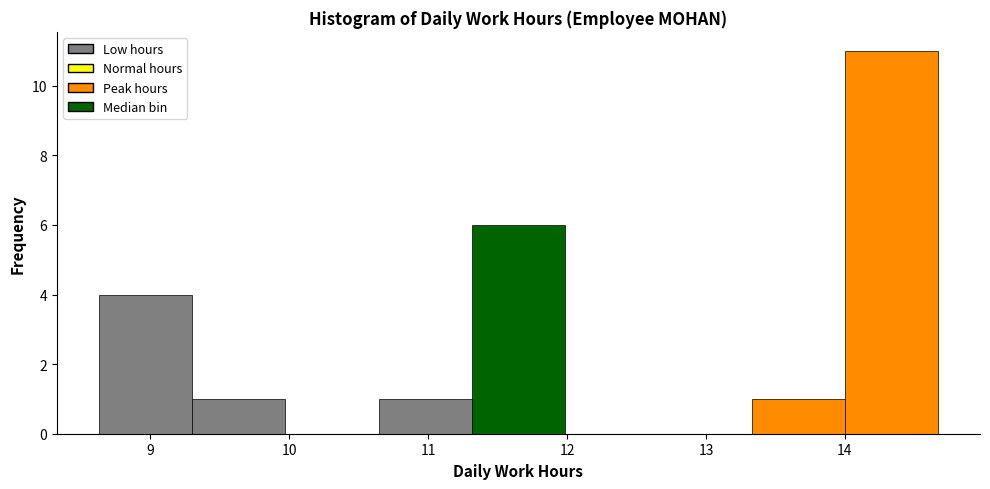

How tall is the bar that spans 10.6 to 11.3 on the x-axis? Neither the bar edges nor the heights are printed on the chart, so give them approximately, as read against the axes.

1